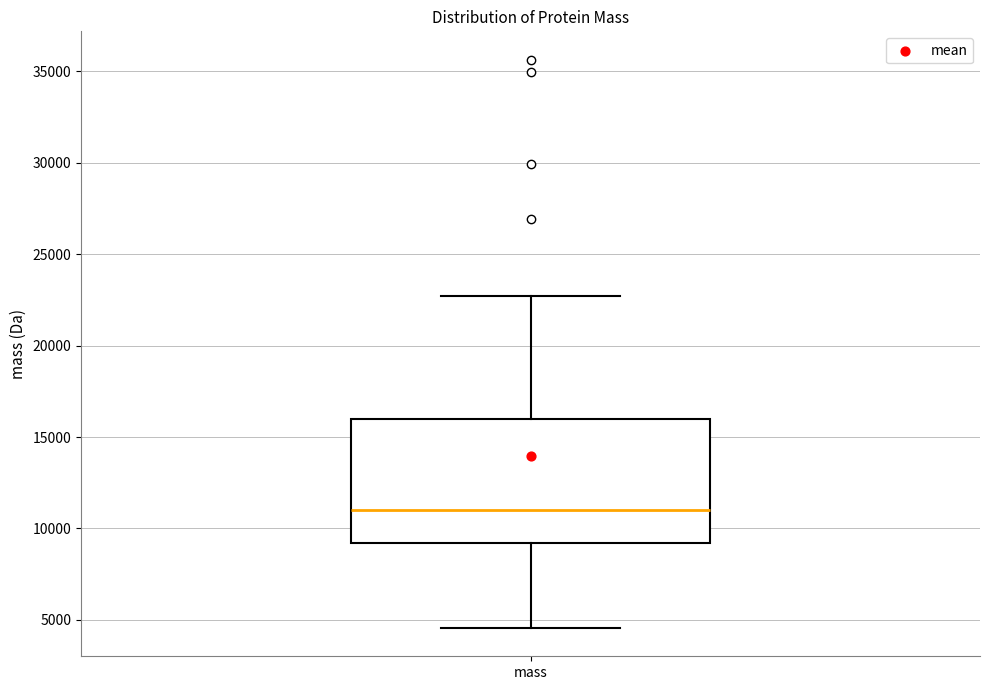

Read this box plot against the y-axis: the position of the median line, the range covered by the box, and the ends of both whiskers. The values are not printed on the chart, so give them approximately, as read against the axis.

median 11000, box 9000 to 16000, whiskers 4500 to 22500